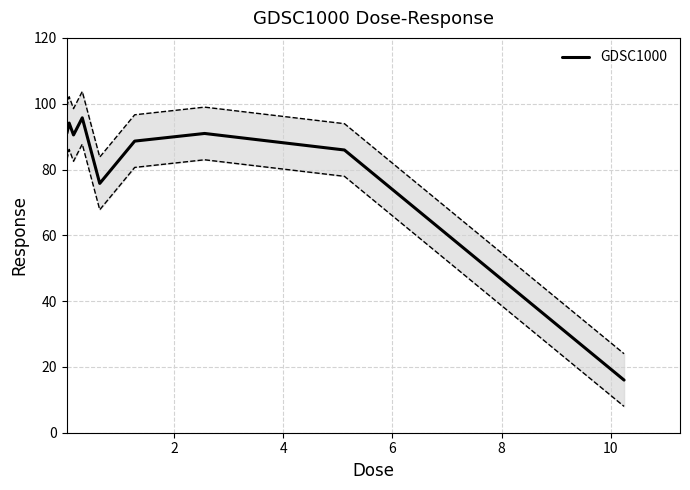

How many categories are shown in the chart?

9